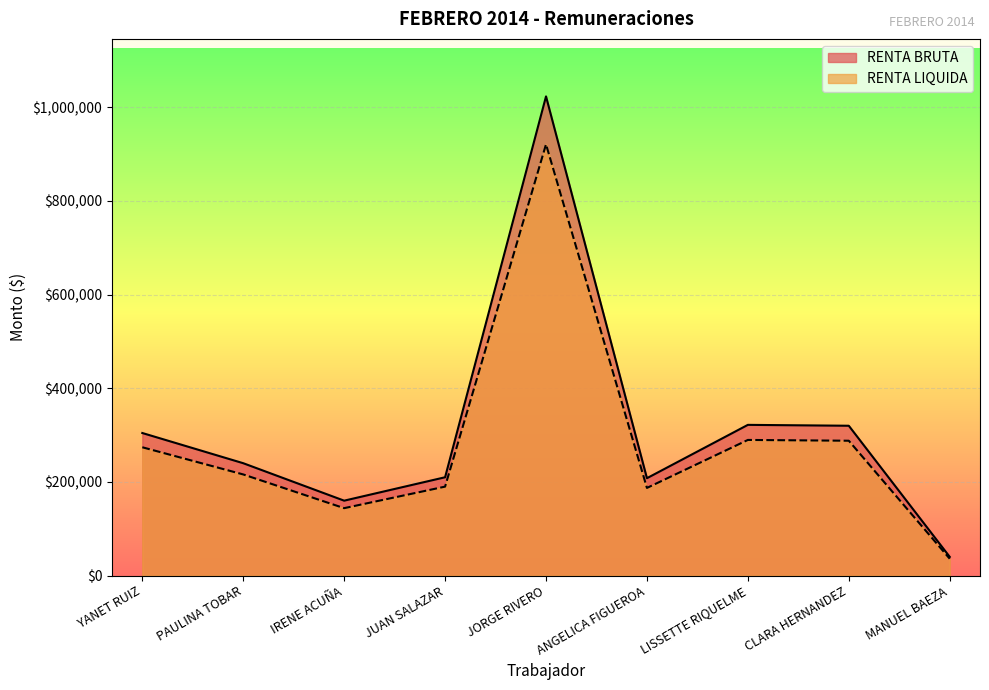

True or false: RENTA LIQUIDA and RENTA BRUTA intersect in this chart.

False